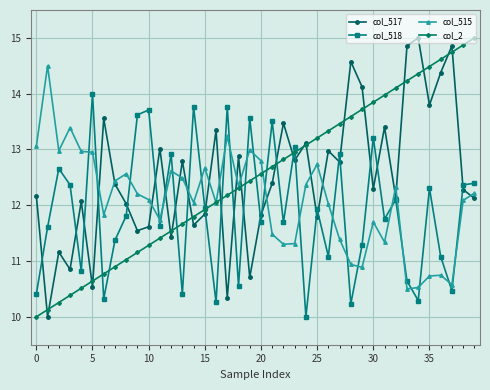

What is the value of the col_517 point at the 17th from the left?

13.3